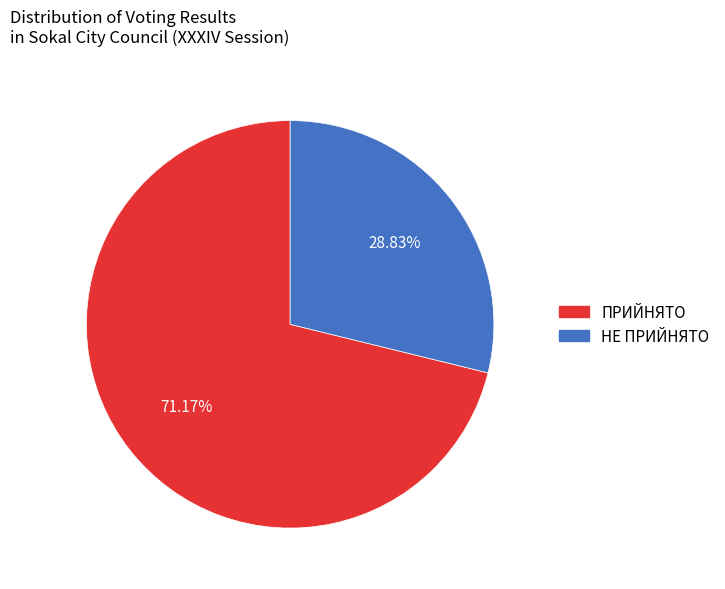

Is it true that НЕ ПРИЙНЯТО is 40% of the pie?

False